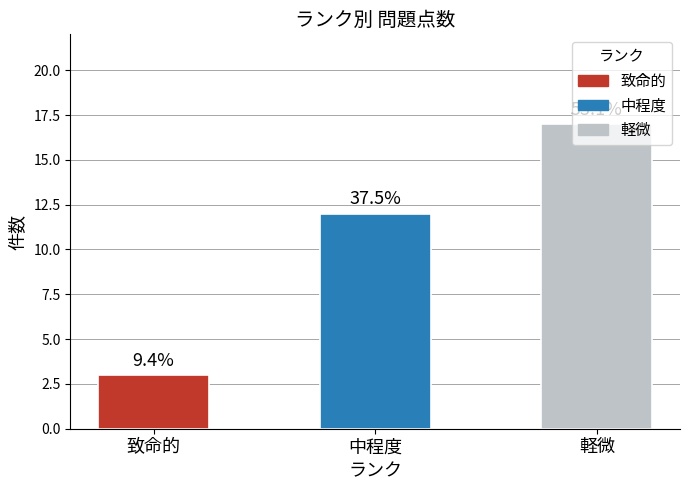

How many bars are there in total?

3